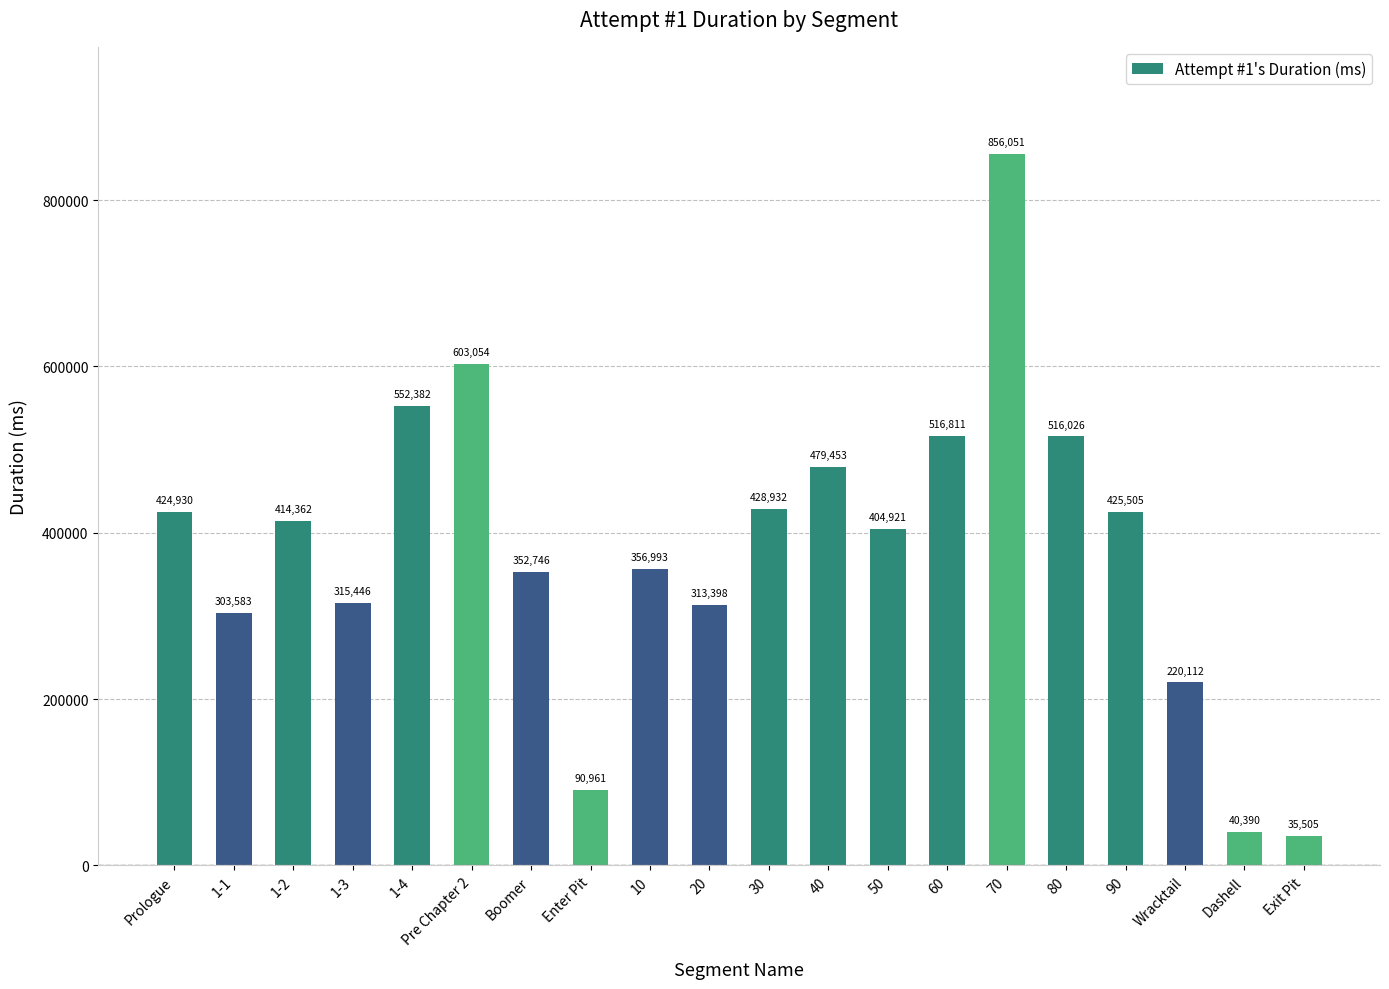

How many data points are less than 414362?

10